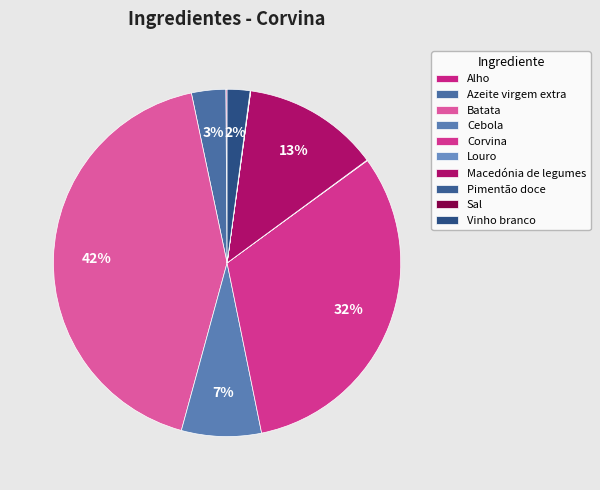

To the nearest percent, what is the difference between the largest and smallest slice percentages?

42%